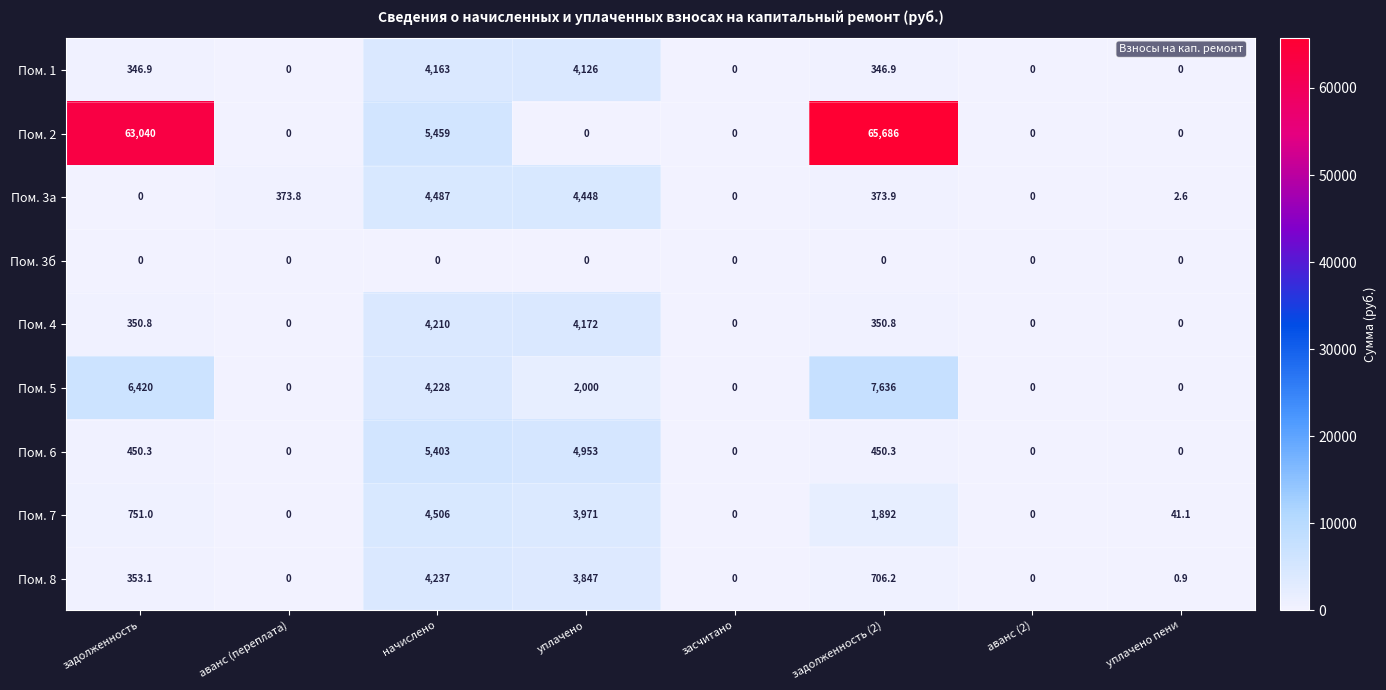

What is the approximate value of Пом. 4 at задолженность (2)?

350.8